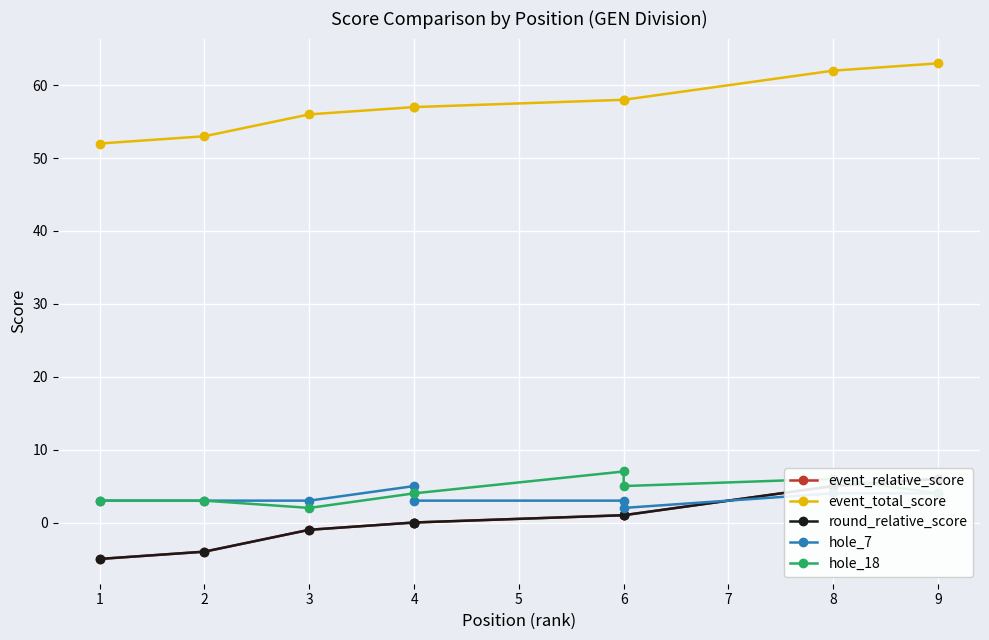

Is the value of event_total_score at 6 greater than the value of hole_7 at 3?

Yes